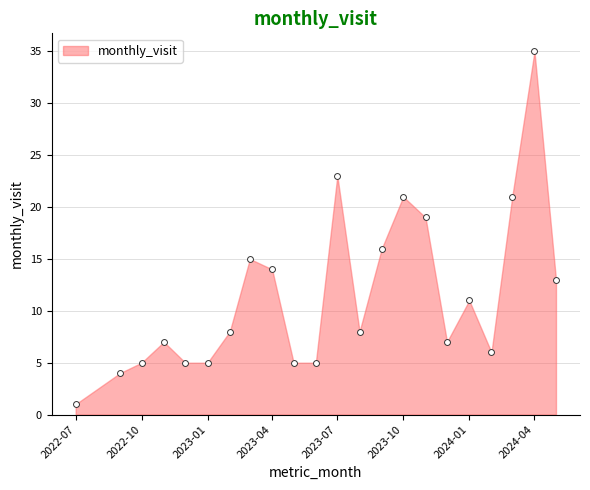

What is the range of Y values (max minus min)?

34